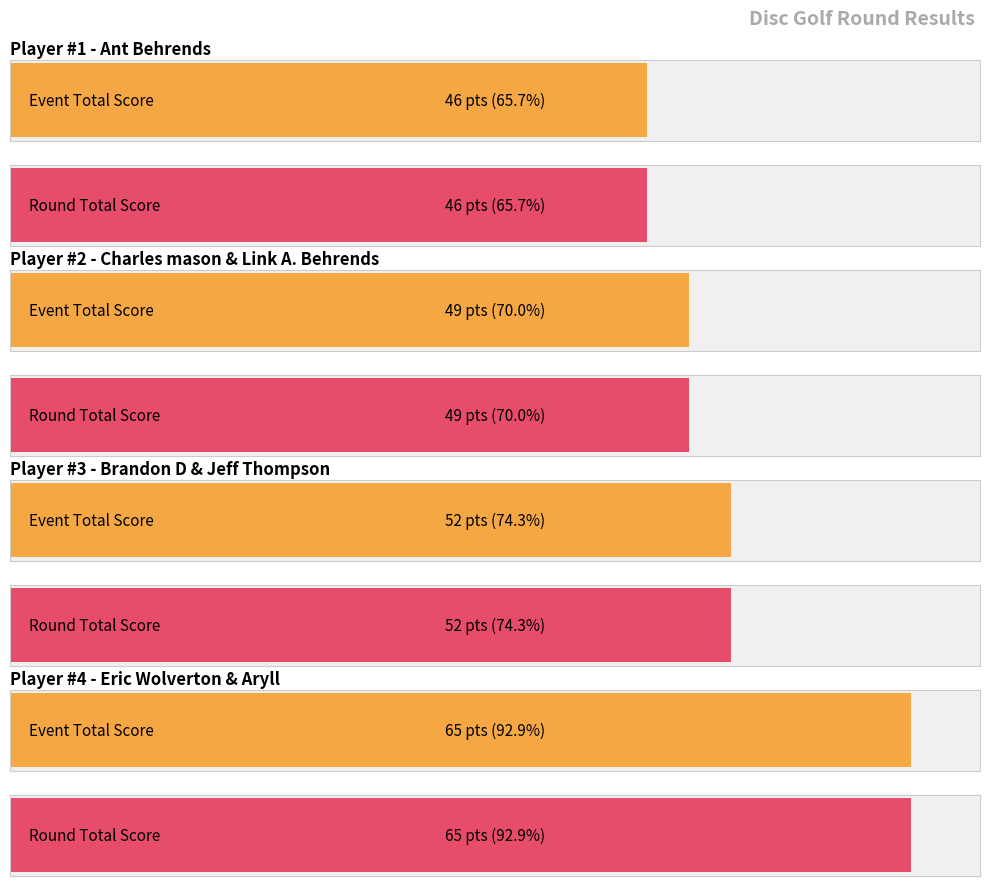

True or false: round_total_score has a value of 24 at Ant Behrends.

False